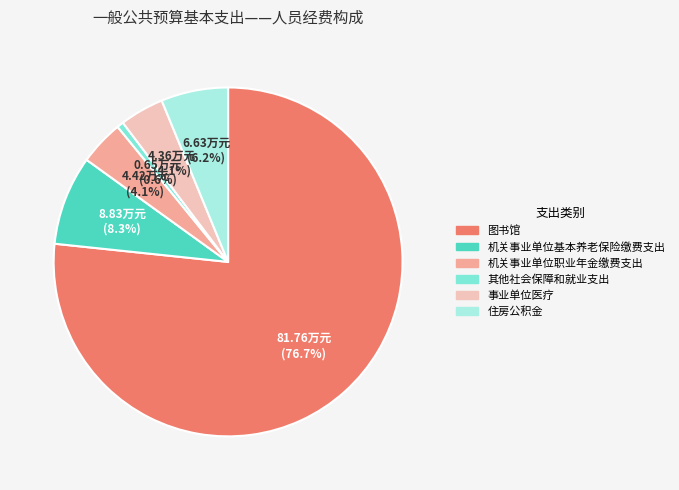

Count the number of slices in the pie.

6